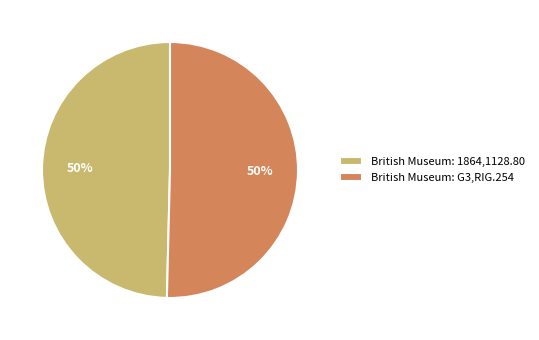

To the nearest percent, what portion does British Museum: 1864,1128.80 represent?

50%